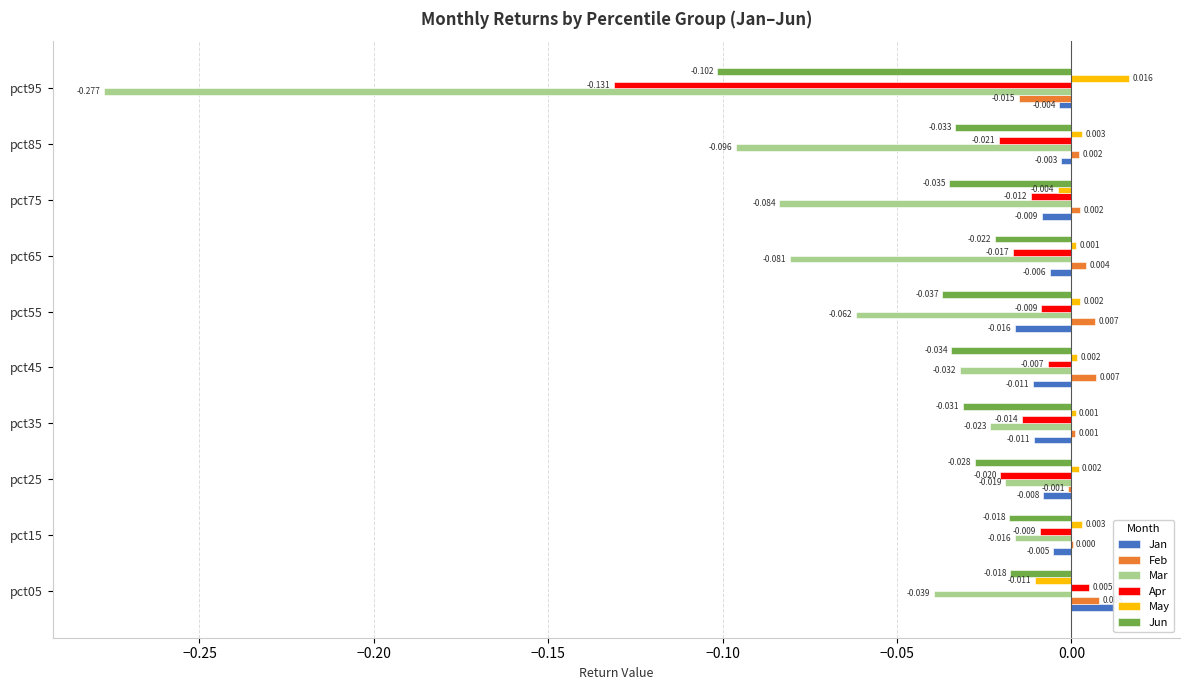

Does the chart contain stacked bars?

No